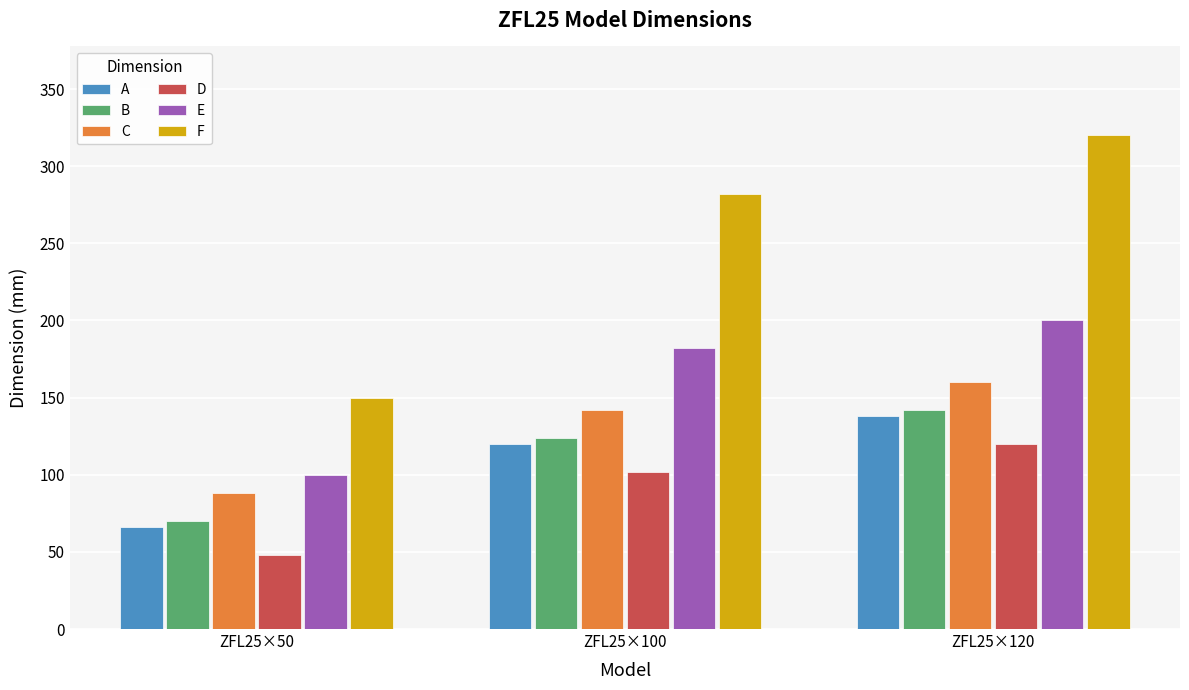

Which series has the largest range (max minus min)?

F